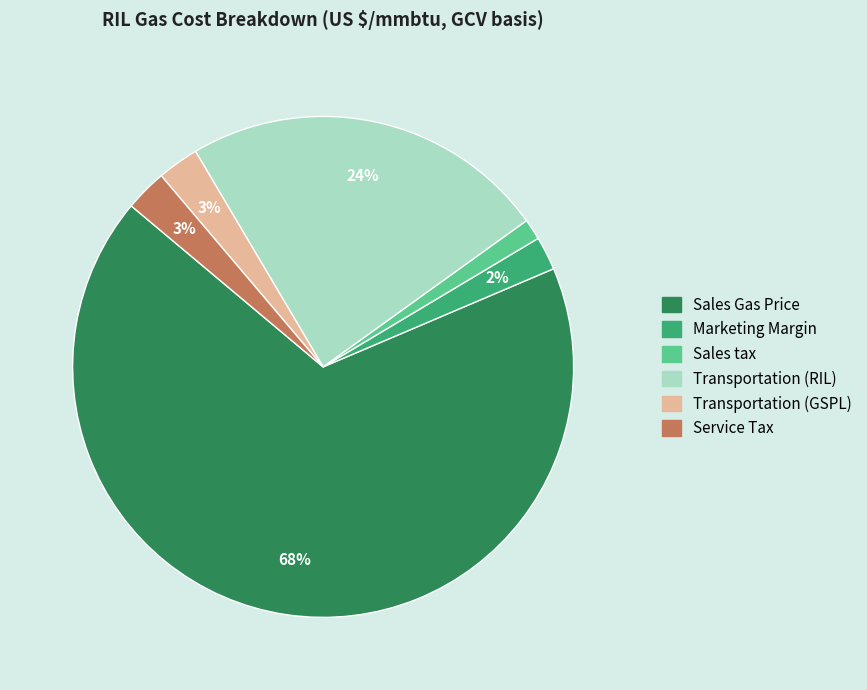

Which has a higher value, Transportation (RIL) or Transportation (GSPL)?

Transportation (RIL)